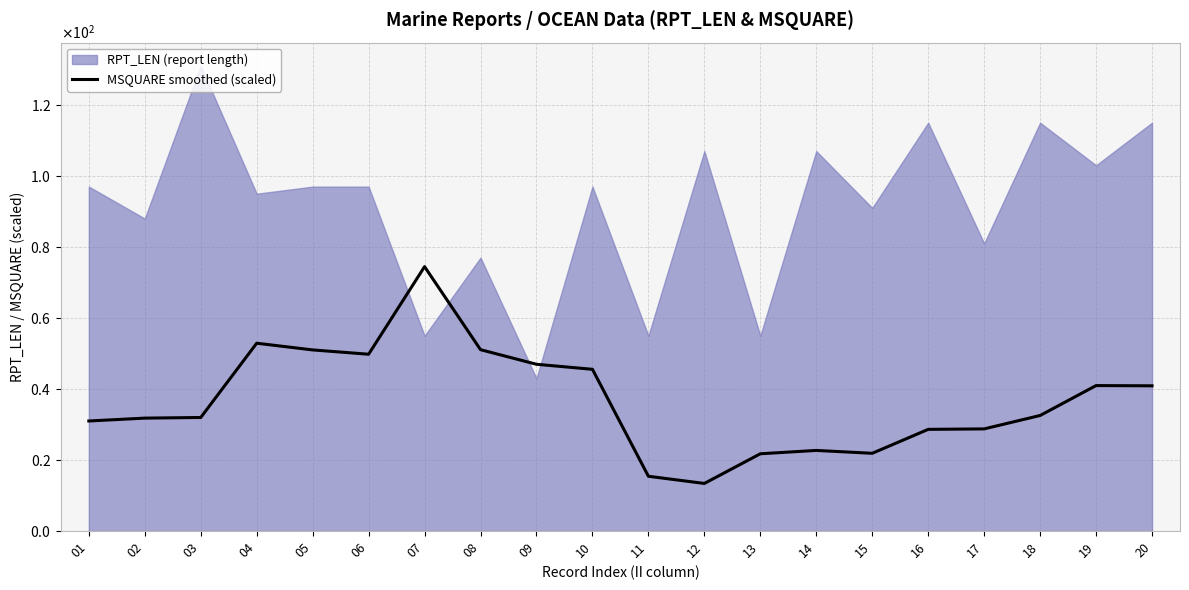

Reading left to right, what are all the values shown in this chart?

31.0	31.8	32.0	52.9	51.0	49.8	74.5	51.1	47.0	45.6	15.4	13.4	21.8	22.7	21.9	28.6	28.8	32.5	41.0	40.9